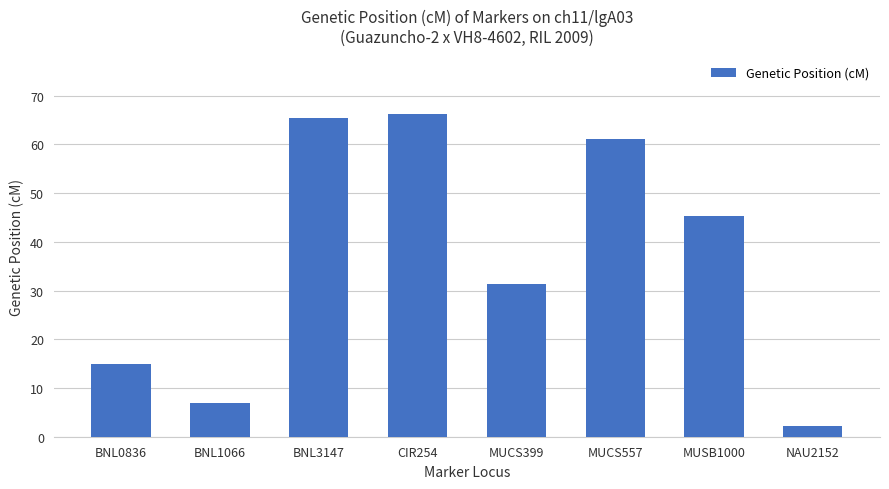

What is the average value?

36.7